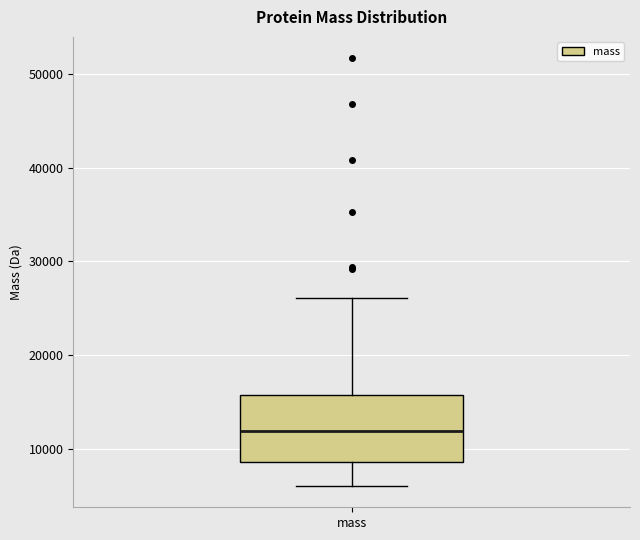

Where is the upper edge of the box for mass on the y-axis? The values are not printed on the chart, so give them approximately, as read against the axis.

16000